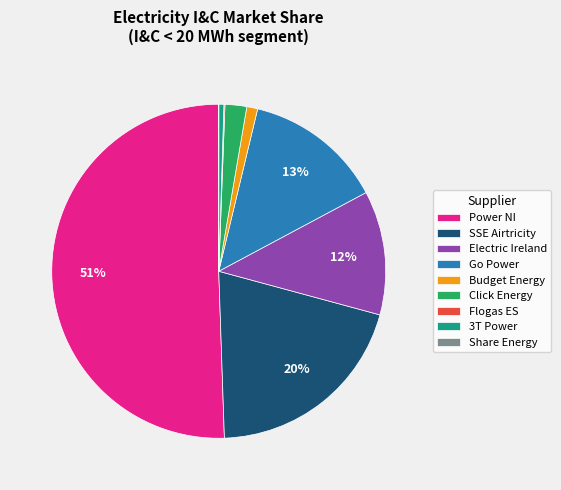

Which category has the biggest portion of the pie?

Power NI